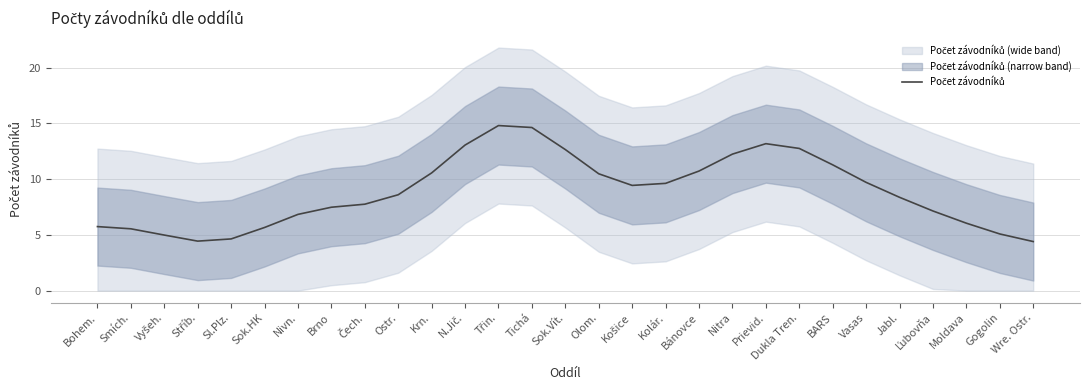

What is the difference between the values at Sok.Vít. and Jabl.?

4.3